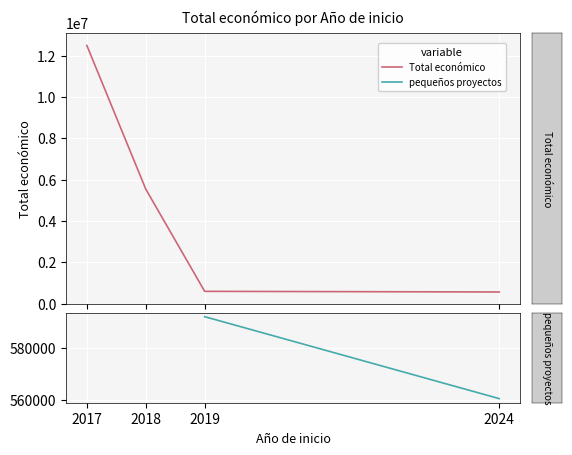

True or false: there are more than 2 points higher than both neighbors.

False